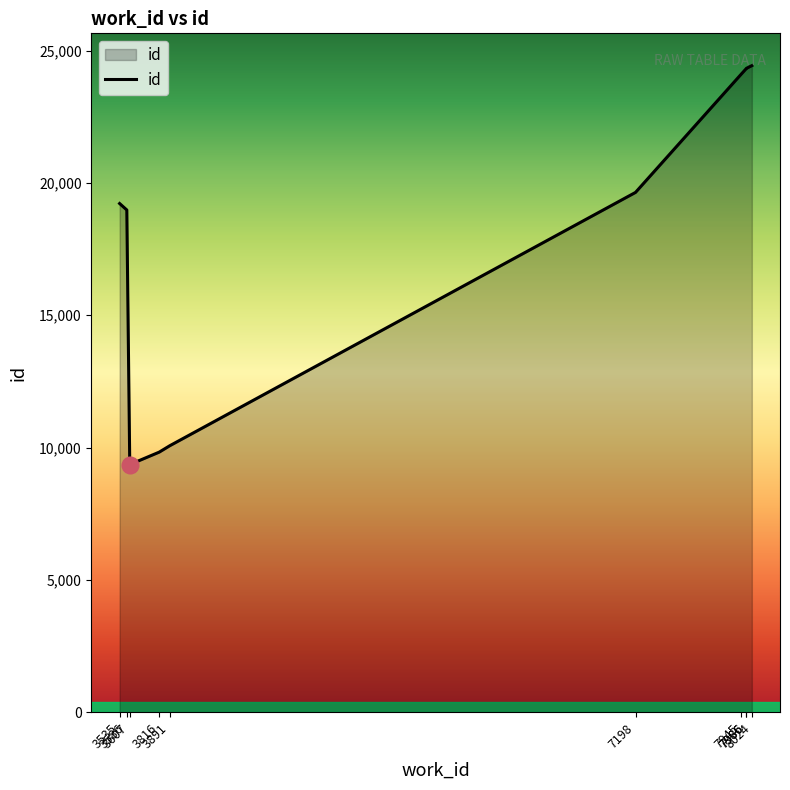

True or false: there are more than 1 points higher than both neighbors.

False